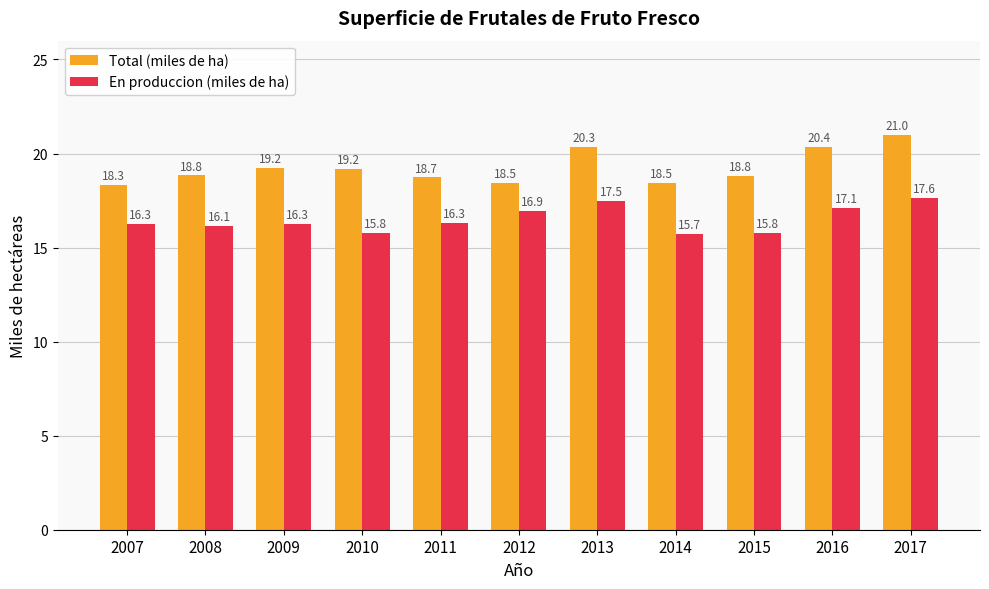

Rank the series at 2009 from lowest to highest value.

En produccion (miles de ha), Total (miles de ha)